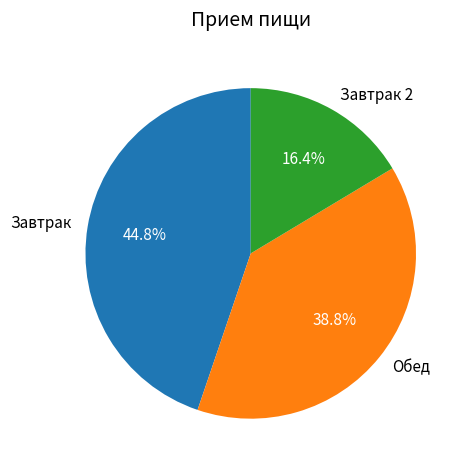

How many slices are in this pie chart?

3